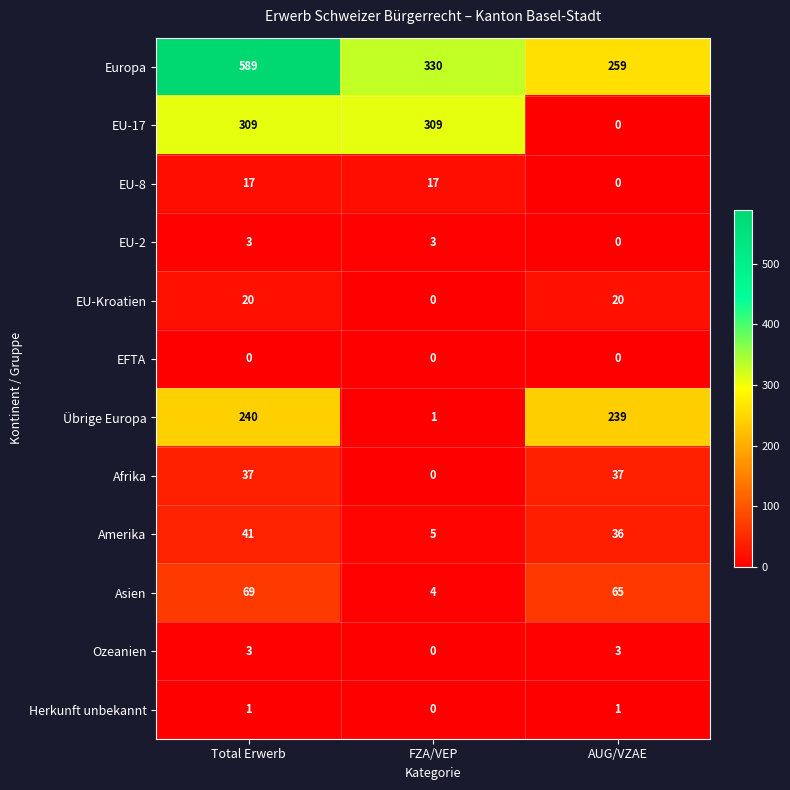

What is the spread (max minus min) of values at AUG/VZAE?

259